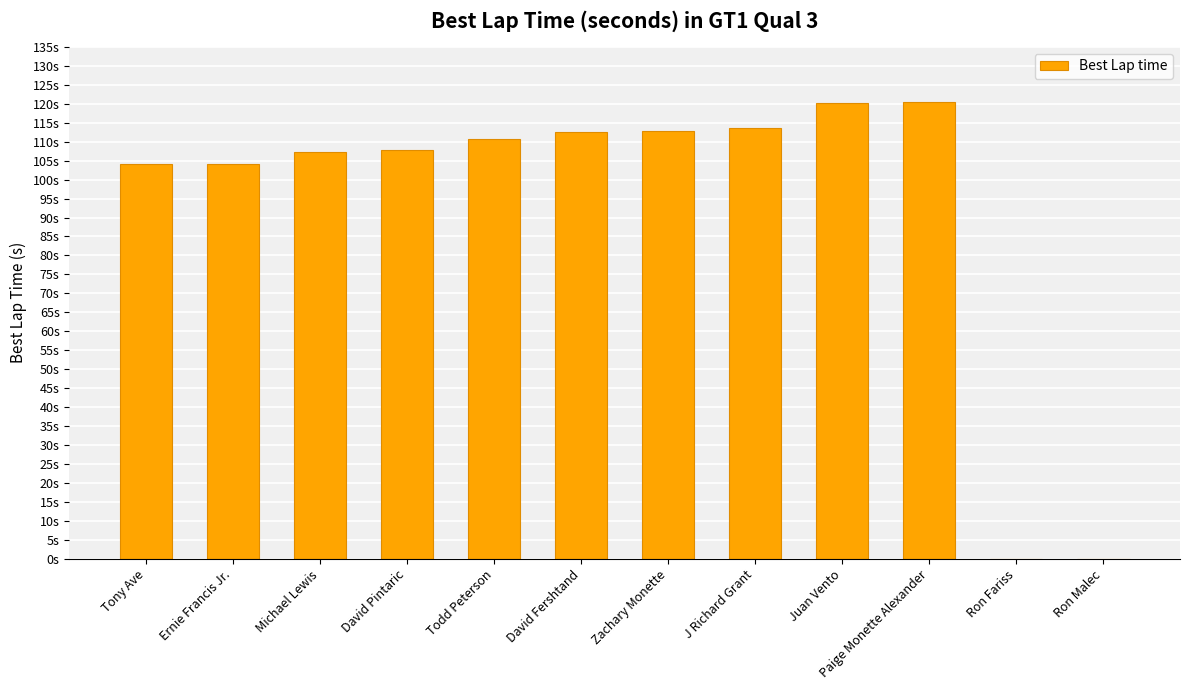

List the labels in order of value, smallest first.

Ron Fariss, Ron Malec, Tony Ave, Ernie Francis Jr., Michael Lewis, David Pintaric, Todd Peterson, David Fershtand, Zachary Monette, J Richard Grant, Juan Vento, Paige Monette Alexander